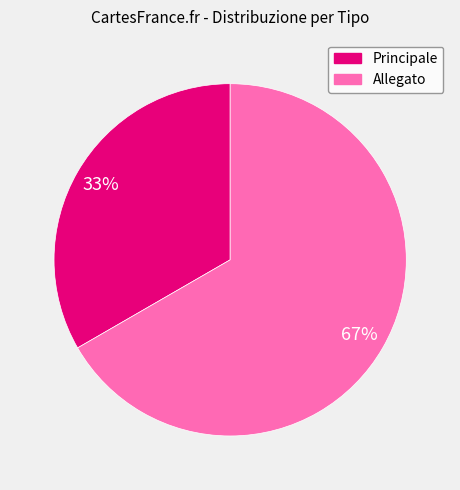

Do Allegato and Principale together represent more than half of the pie?

Yes